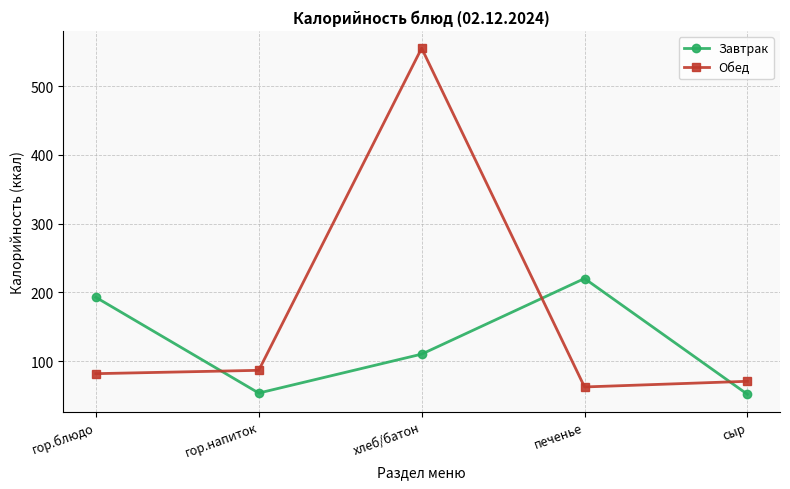

The value of Обед at хлеб/батон is 555.1. True or false?

True